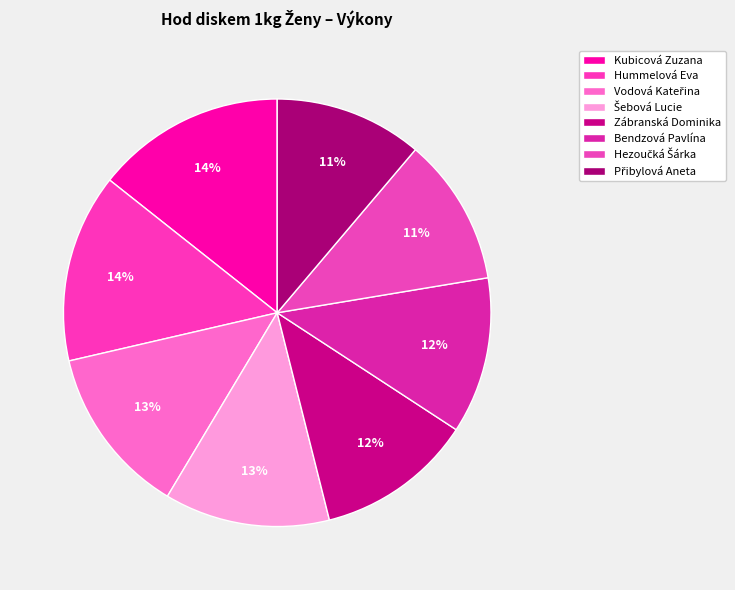

The Kubicová Zuzana slice represents 14% of the pie. True or false?

True